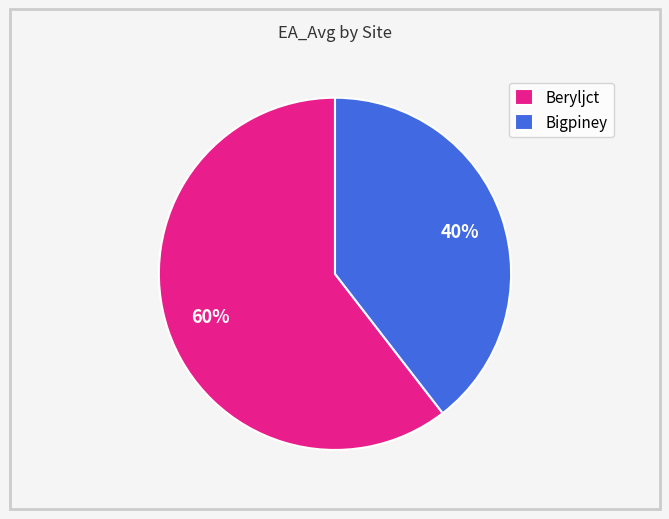

Approximately how many times larger is the value at Bigpiney compared to Beryljct?

0.7